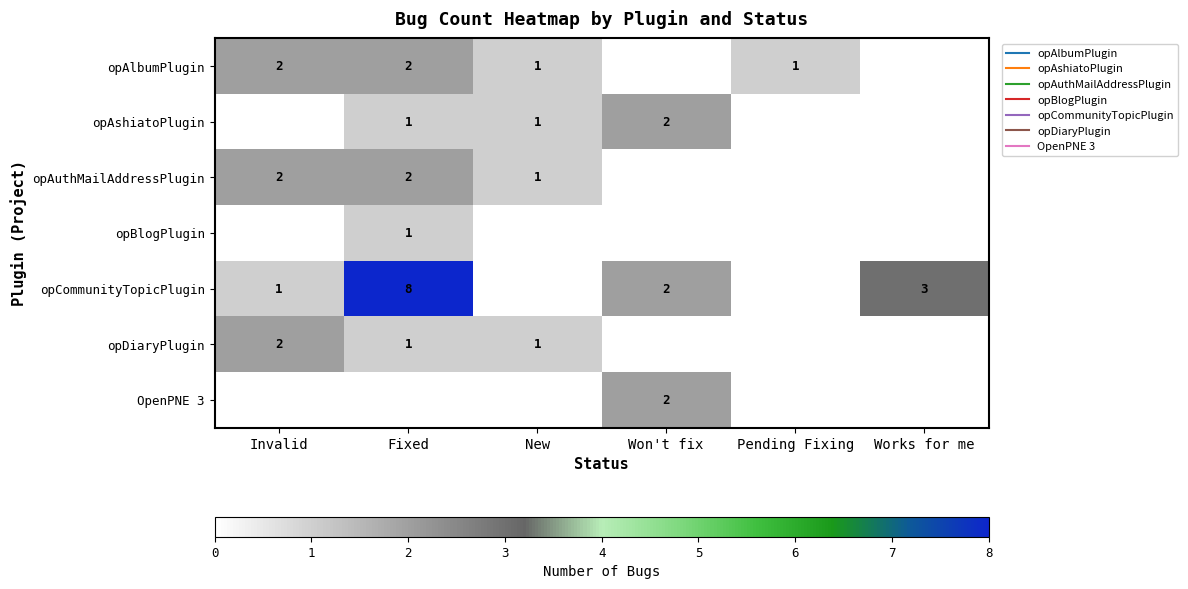

What is the highest value of the opDiaryPlugin series?

2